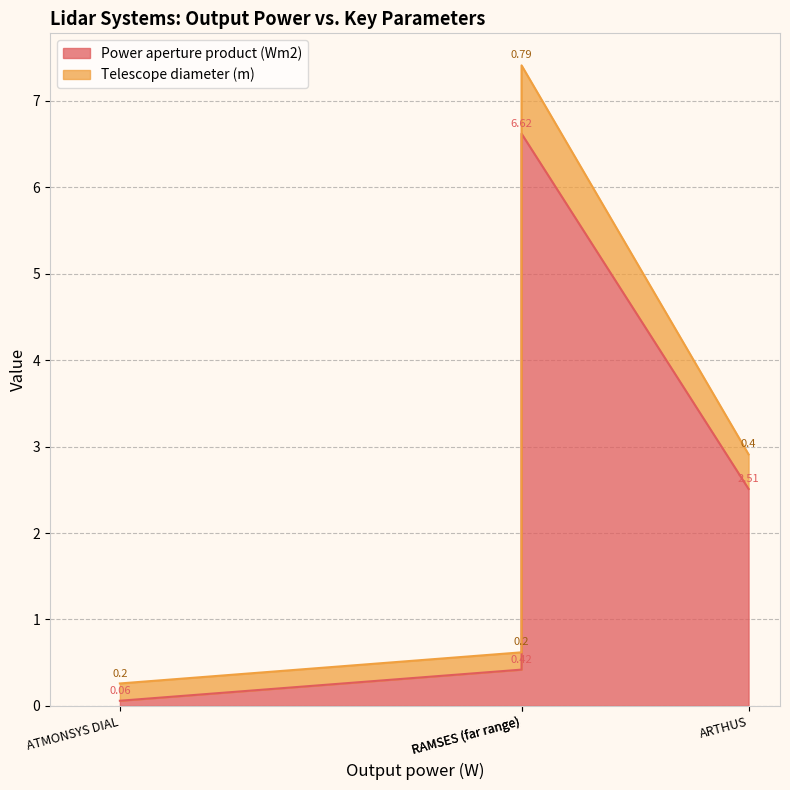

True or false: Power aperture product (Wm2) and Telescope diameter (m) intersect in this chart.

False